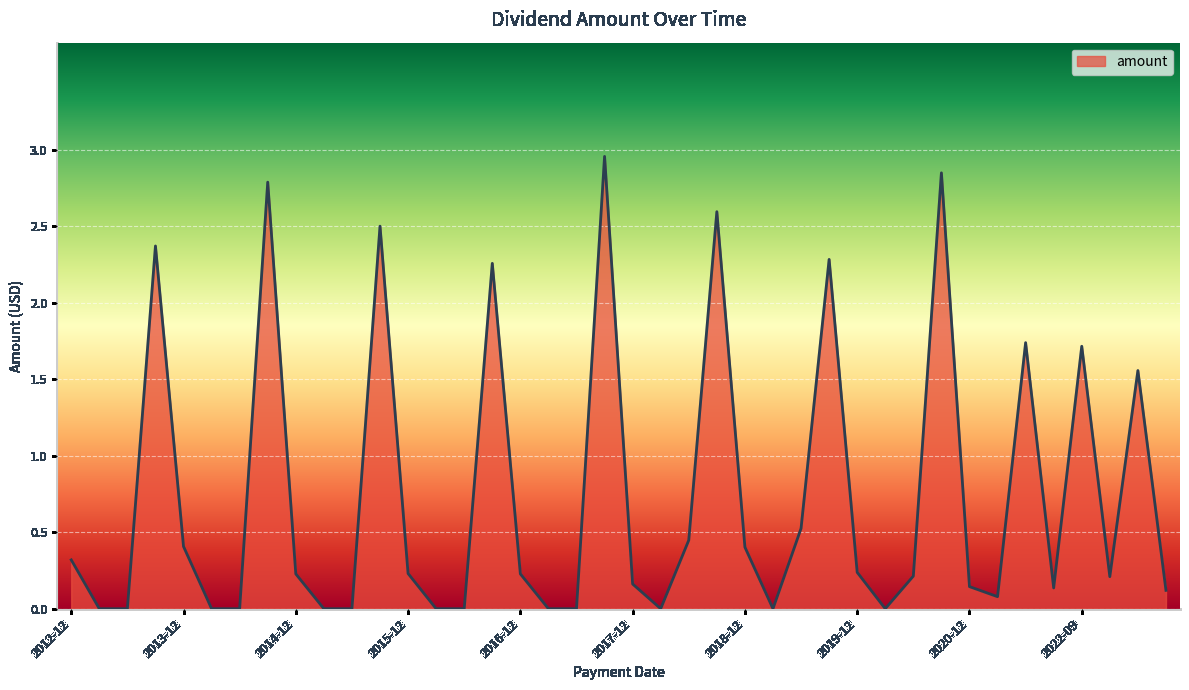

Is it true that the value at 2014-12 is 0.1?

False